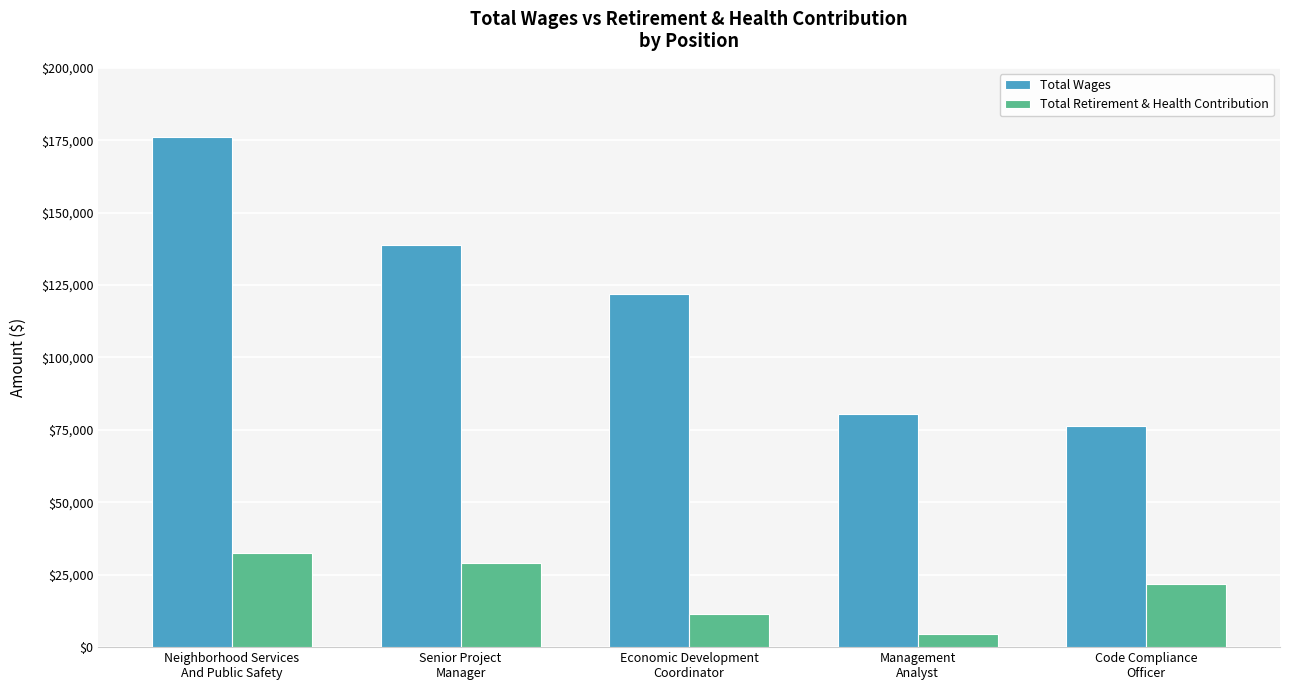

Where does the Total Wages series first go above 121969?

Neighborhood Services
And Public Safety